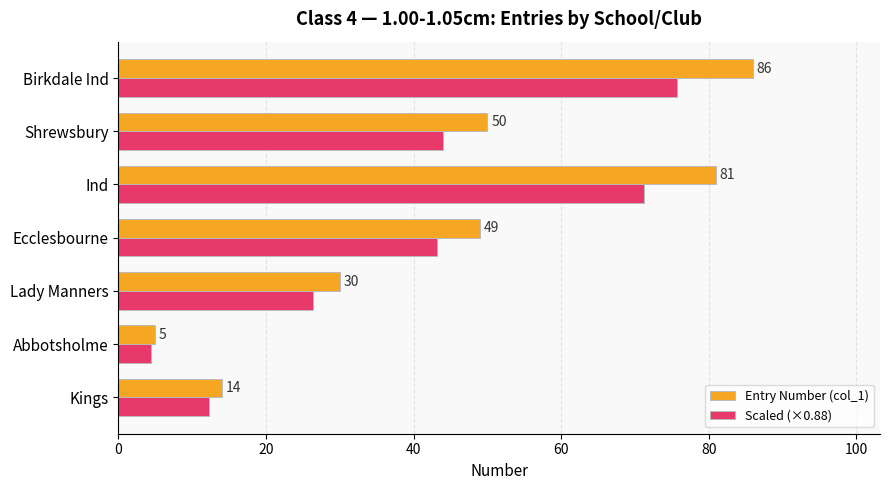

Which series has the largest range (max minus min)?

Entry Number (col_1)